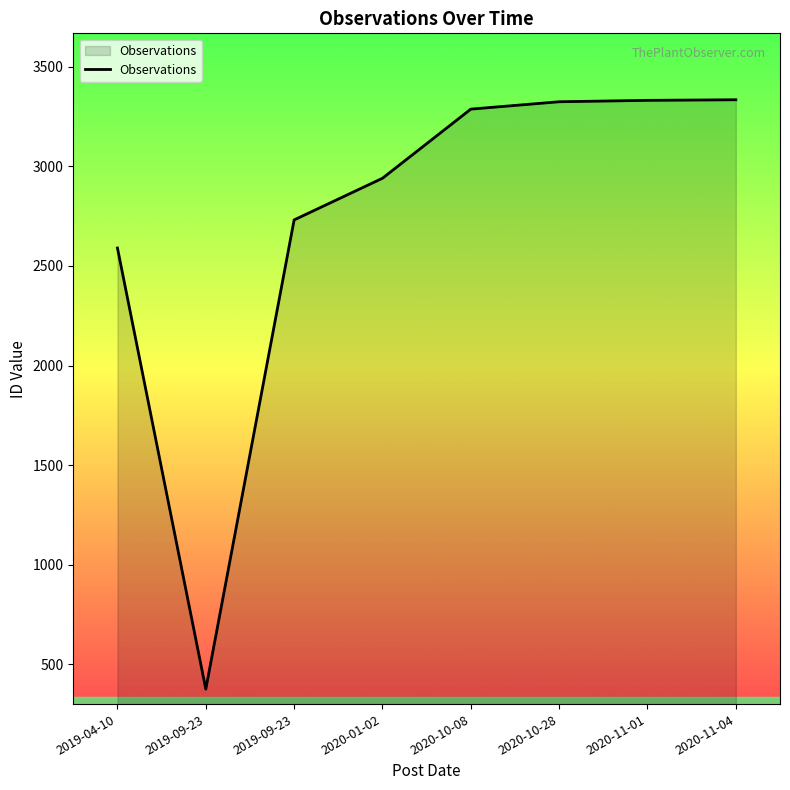

Reading right to left, transcribe all the data shown in this chart.

2020-11-04=3334	2020-11-01=3331	2020-10-28=3324	2020-10-08=3287	2020-01-02=2940	2019-09-23=2731	2019-09-23=376	2019-04-10=2590